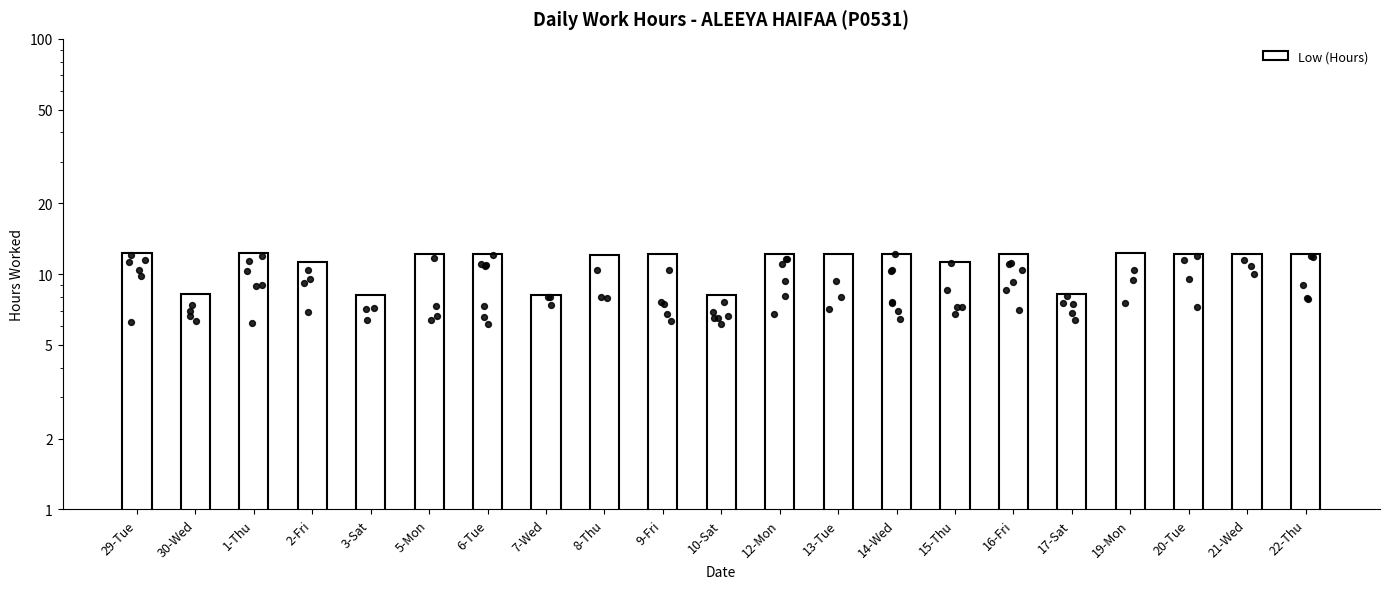

Approximately how many times larger is the value at 14-Wed compared to 9-Fri?

1.0